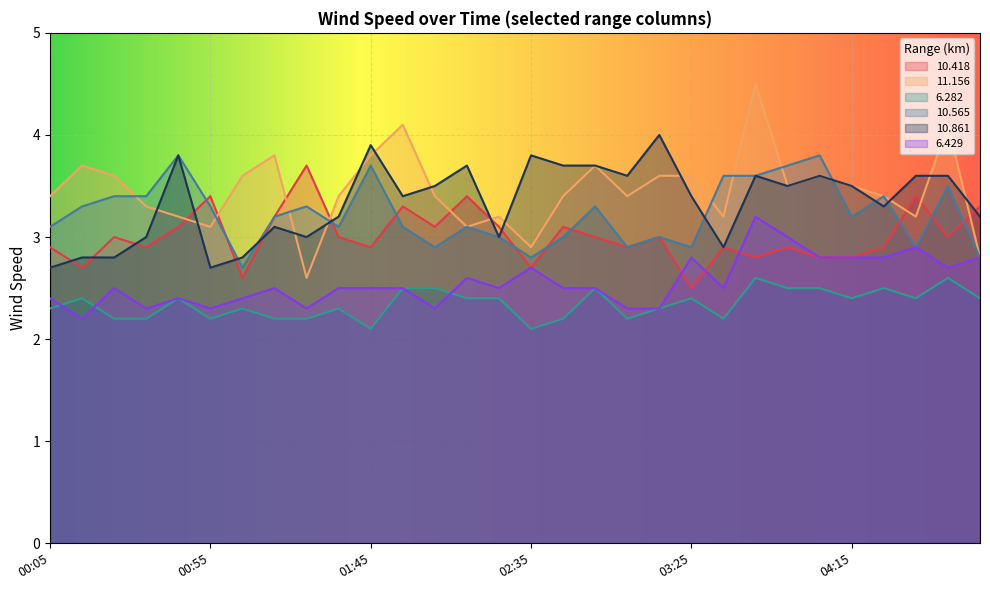

Which category has the lowest value across all series?

01:45